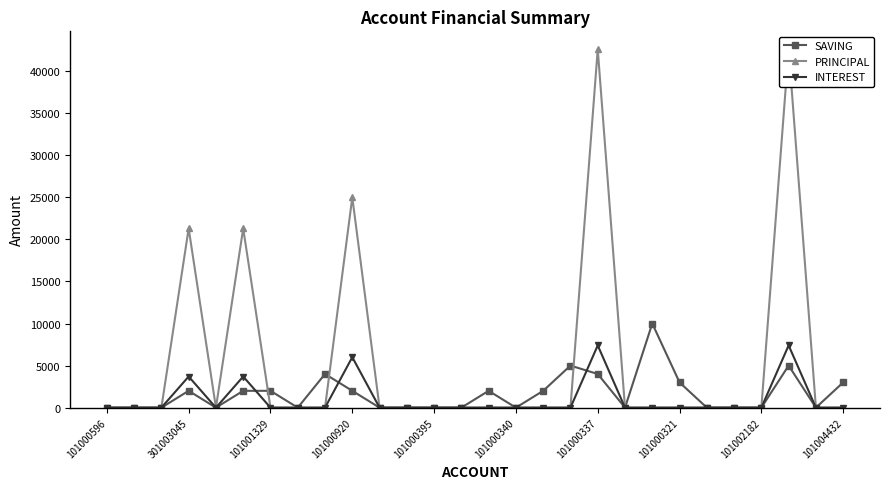

True or false: INTEREST has a value of 7400 at 101000337.

True